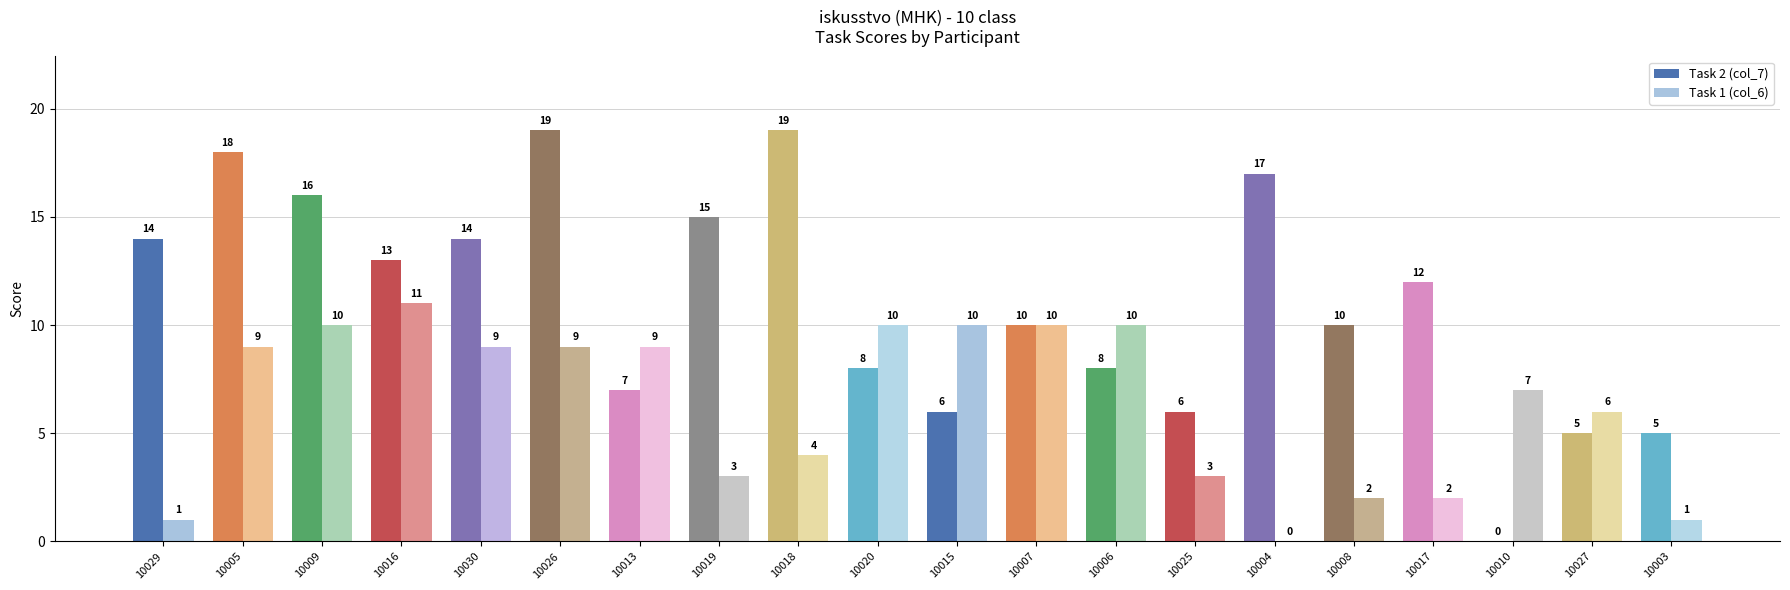

At which category is the sum across all series the highest?

10026